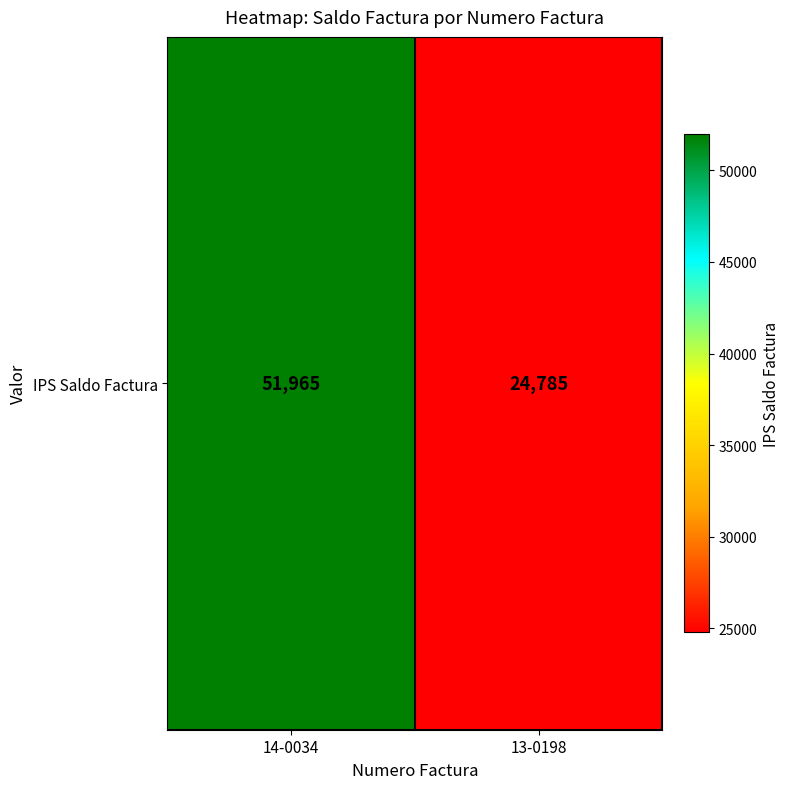

List the labels in order of value, smallest first.

13-0198, 14-0034